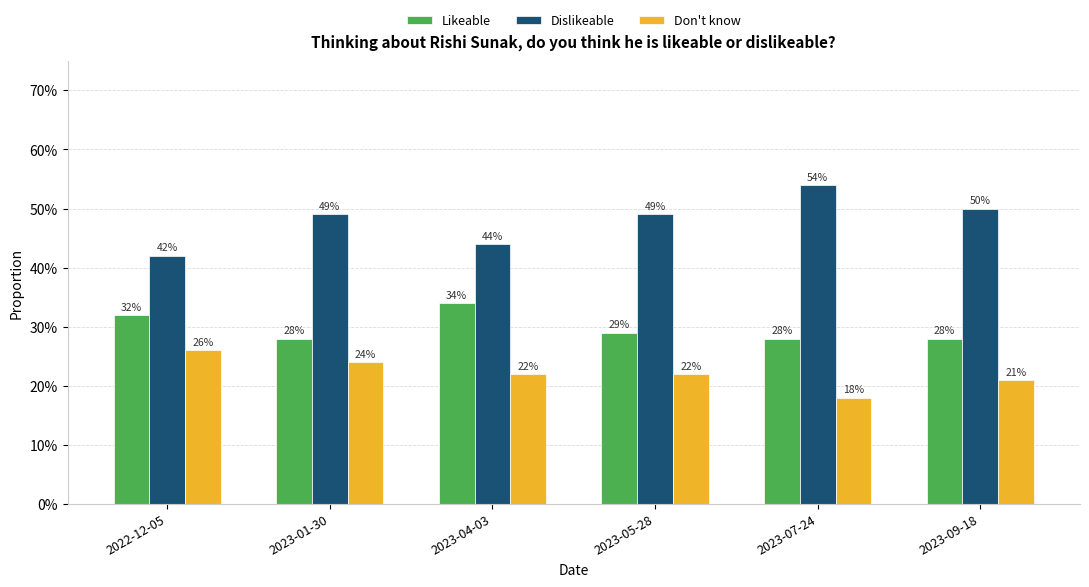

What are all the series names shown in the legend?

Likeable, Dislikeable, Don't know